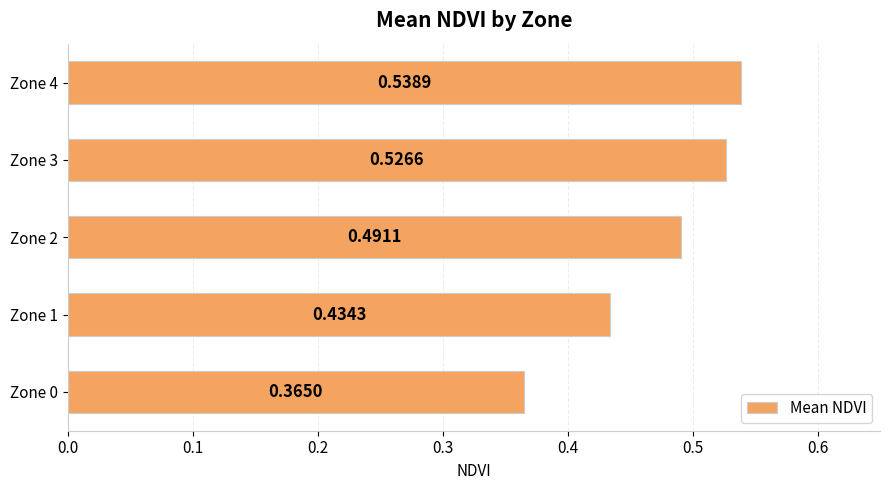

List the labels in order of value, smallest first.

Zone 0, Zone 1, Zone 2, Zone 3, Zone 4